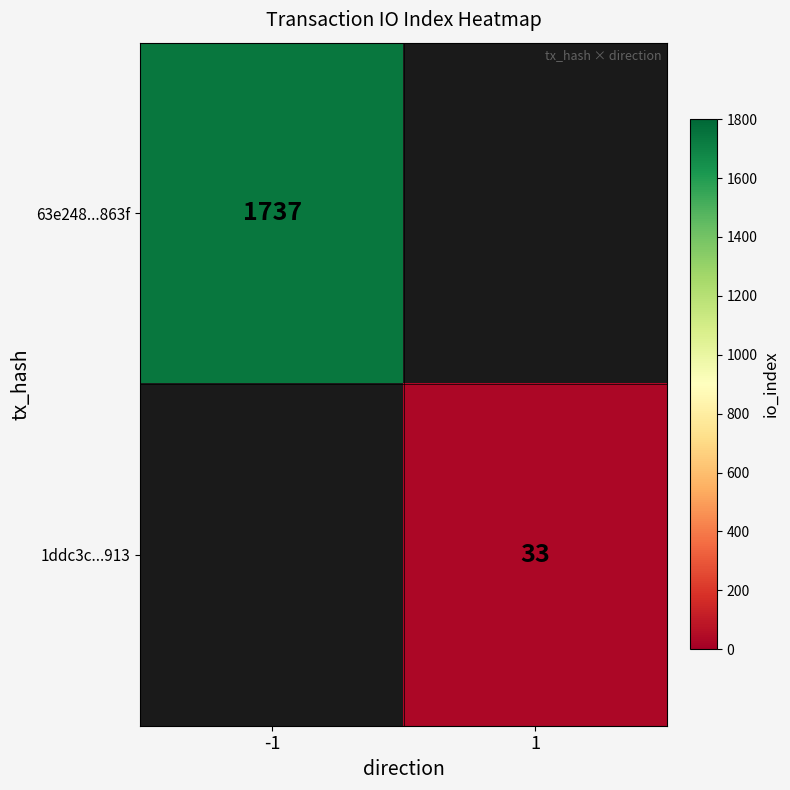

The 63e248...863f series shows 1109 at -1. True or false?

False